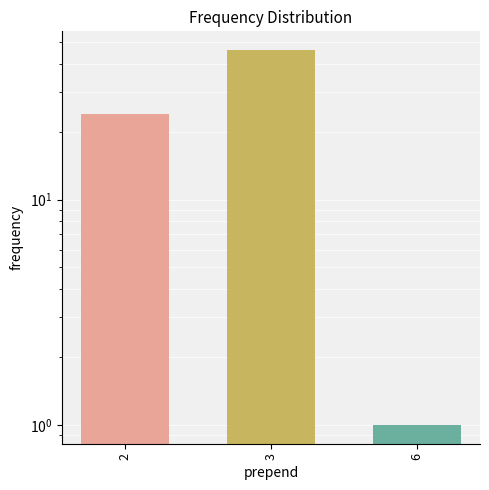

What is the change in value from 2 to 3?

+22